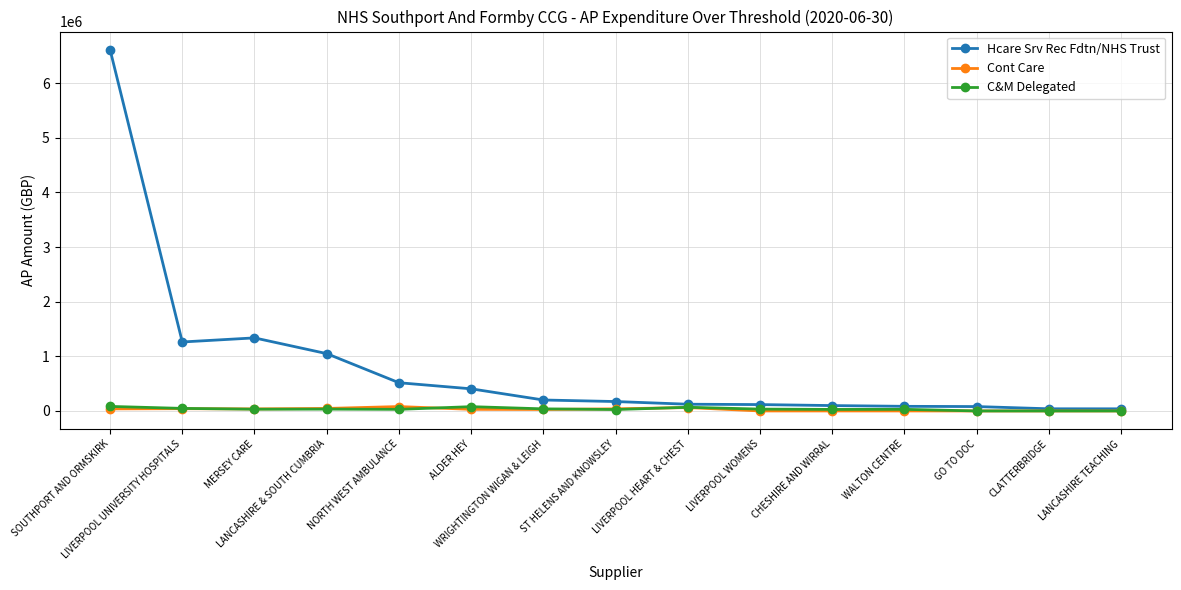

Which series has the largest range (max minus min)?

Hcare Srv Rec Fdtn/NHS Trust